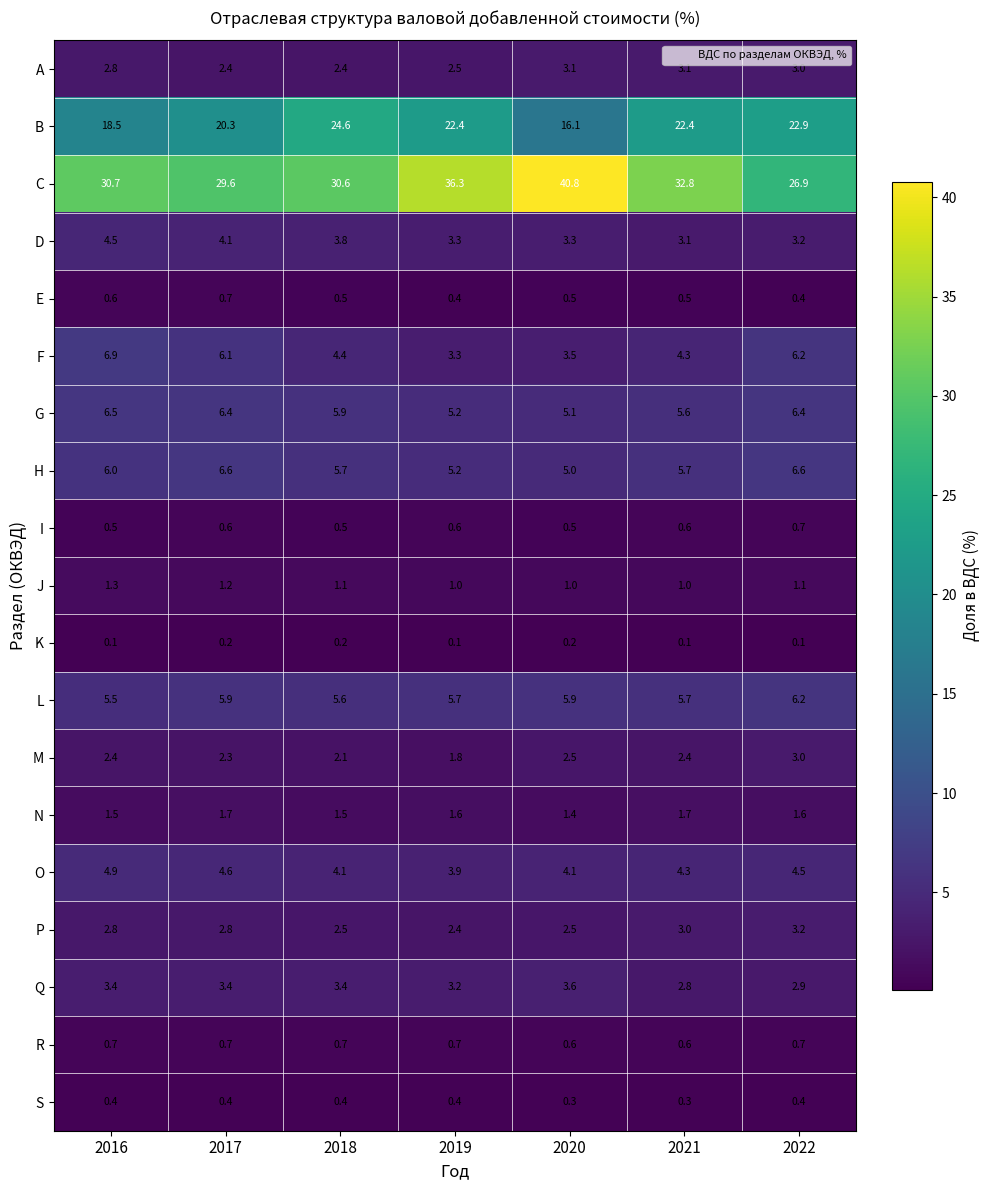

Which label corresponds to the largest value in the chart?

2020